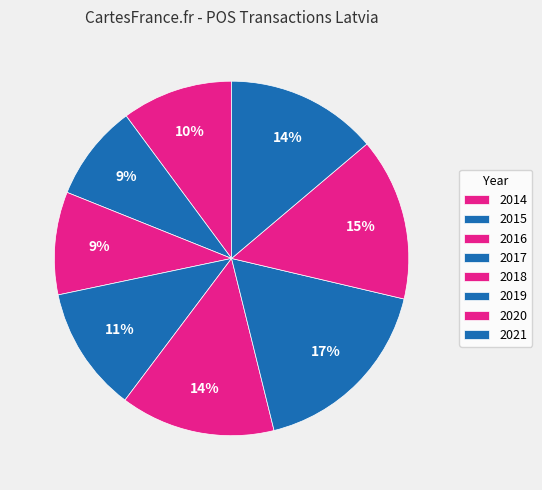

Is there a majority slice in this chart?

No